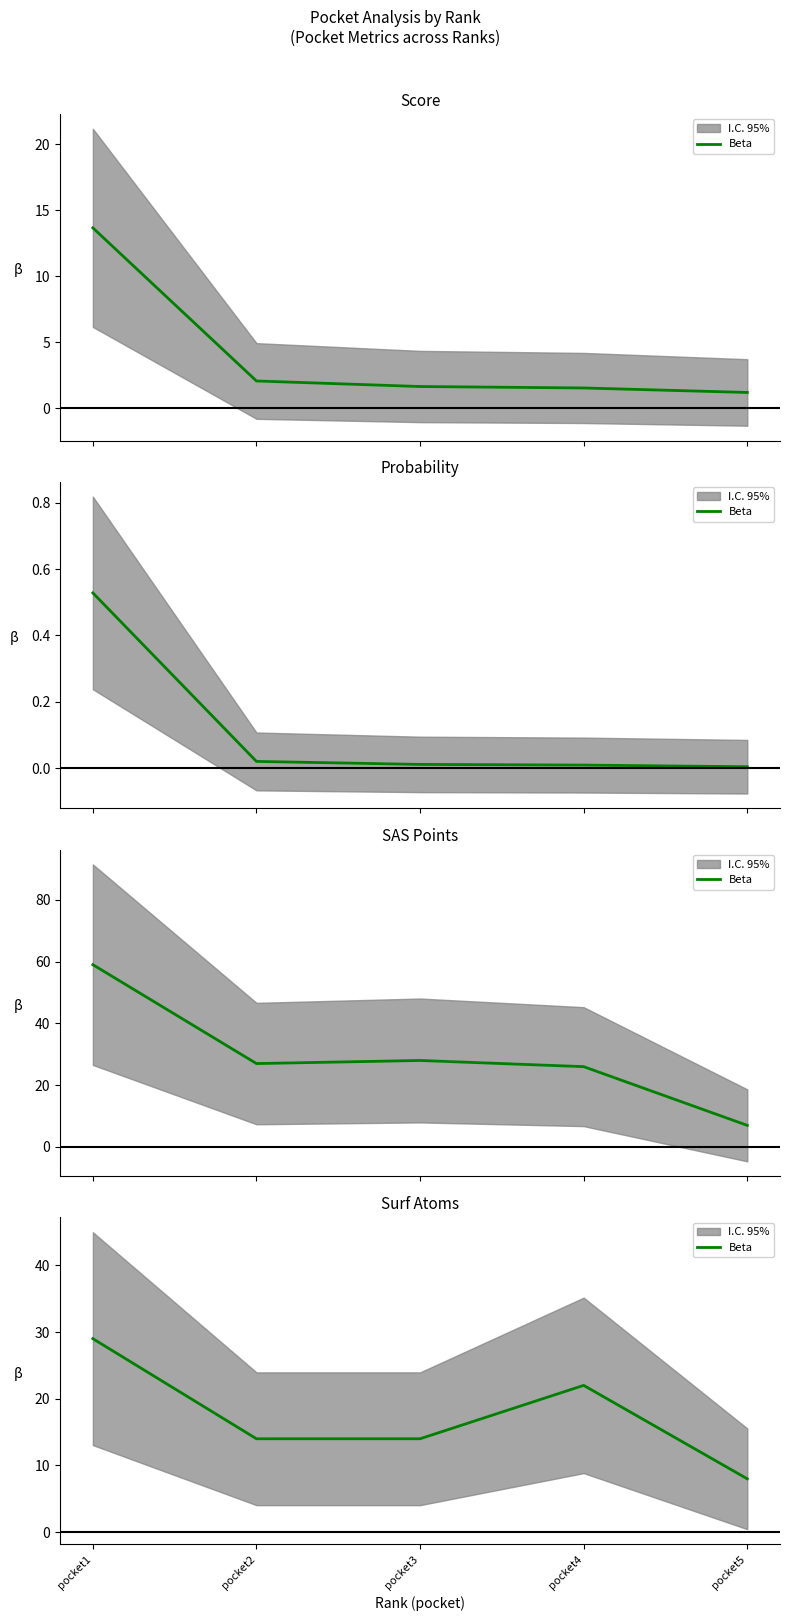

How many points are higher than both their immediate neighbors (excluding endpoints)?

1